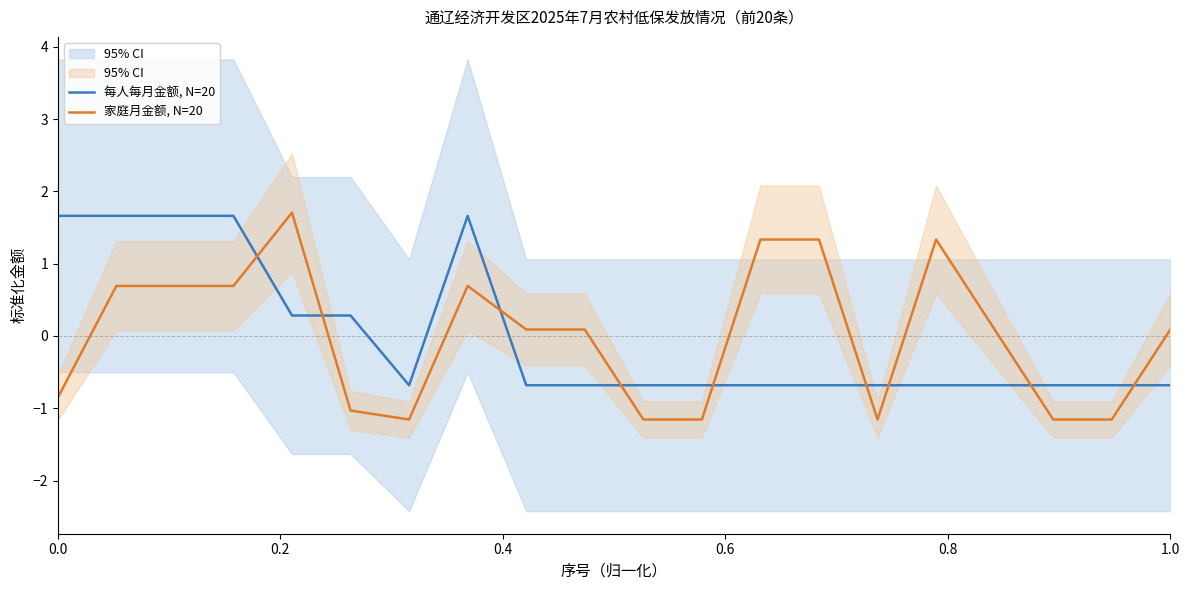

What are all the series names shown in the legend?

每人每月金额, N=20, 家庭月金额, N=20